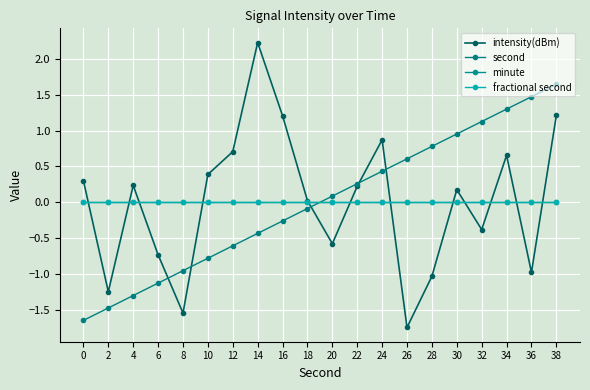

What is the value of the second point at the 17th from the left?

1.1